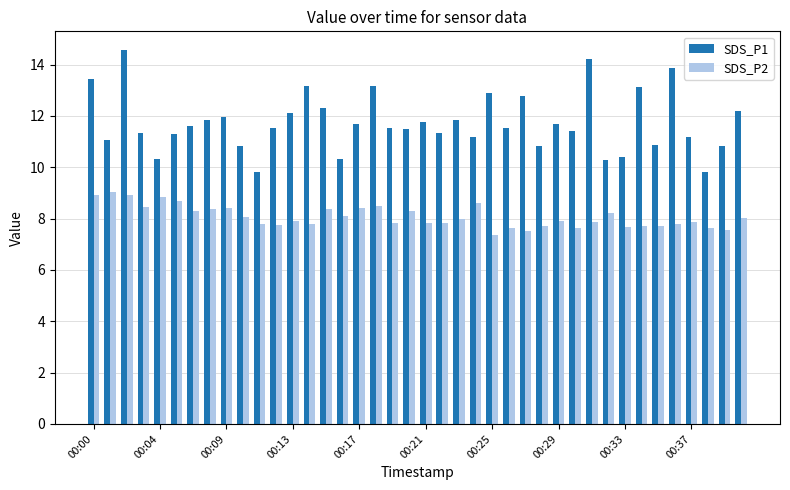

Rank the series by their maximum value, from highest to lowest.

SDS_P1, SDS_P2